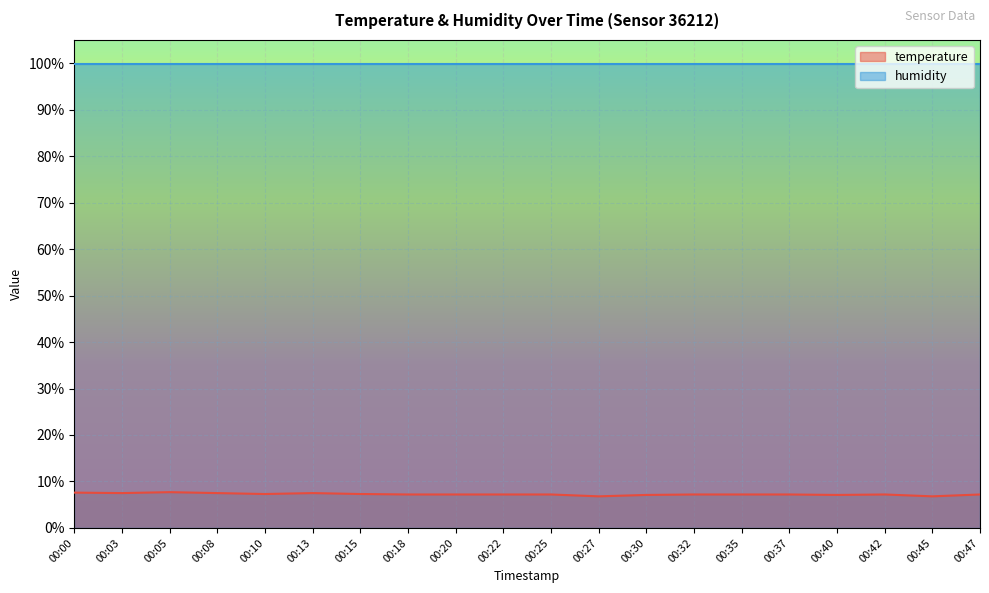

True or false: there are more than 1 points higher than both neighbors.

True